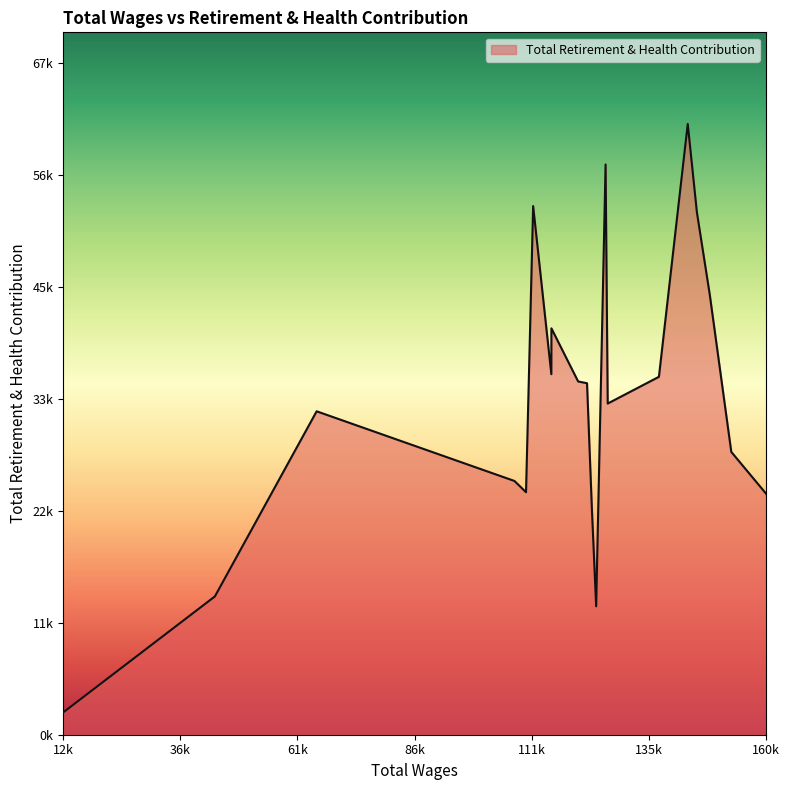

Does the chart display data point markers on the line(s)?

No